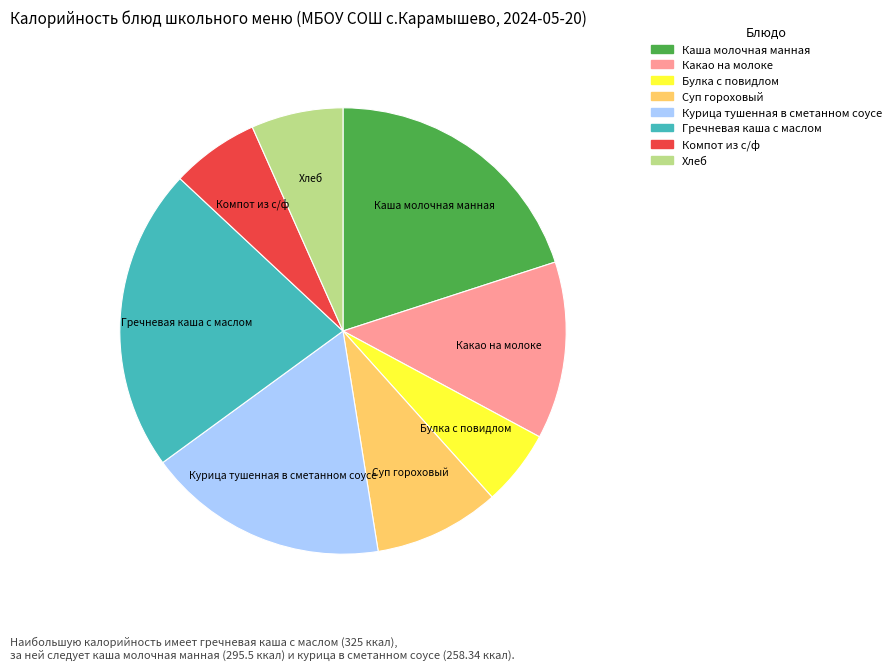

Approximately how many times larger is the value at Хлеб compared to Суп гороховый?

0.7